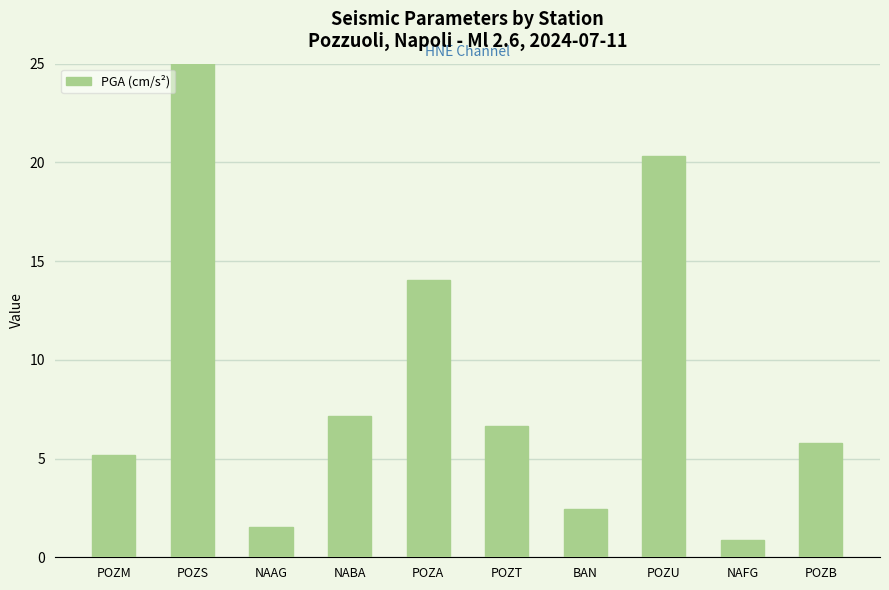

What is the minimum value shown in the chart?

0.9